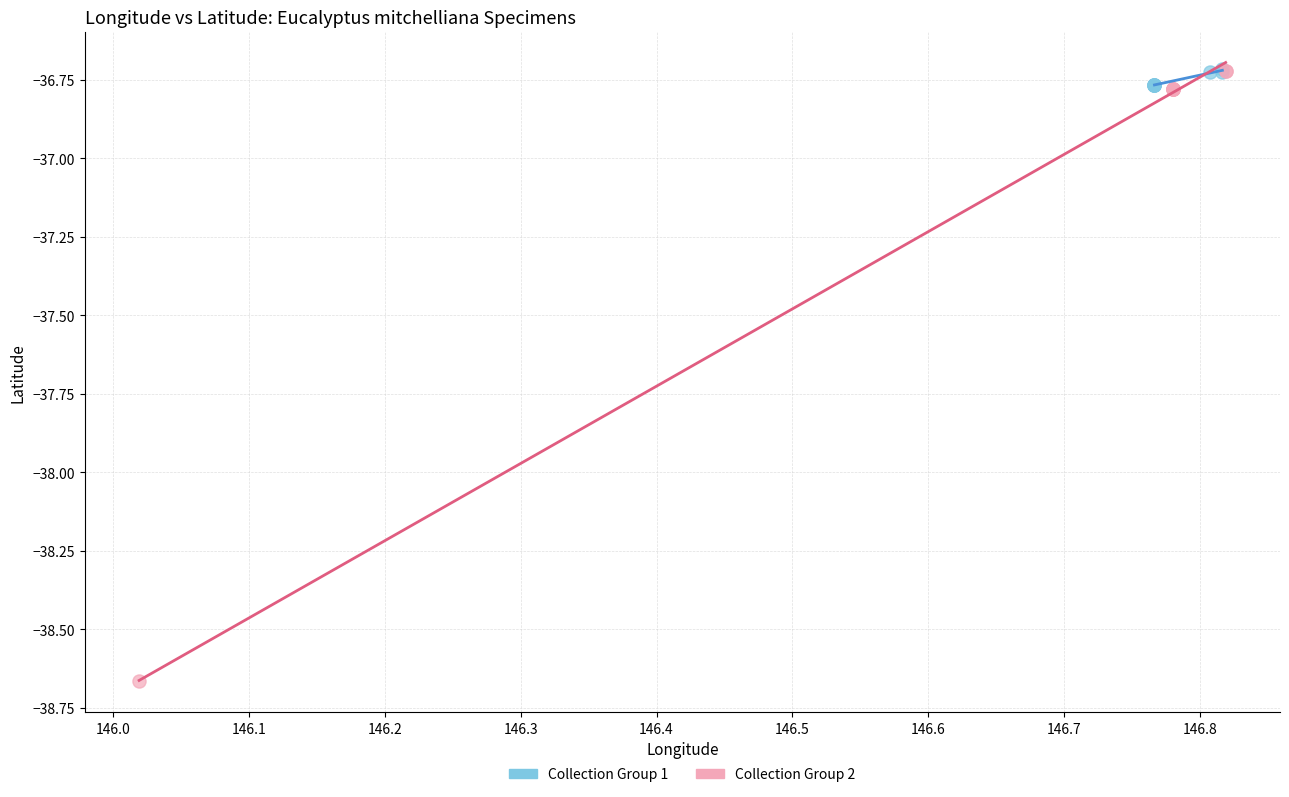

Which series contains the lowest Y value?

Collection Group 2